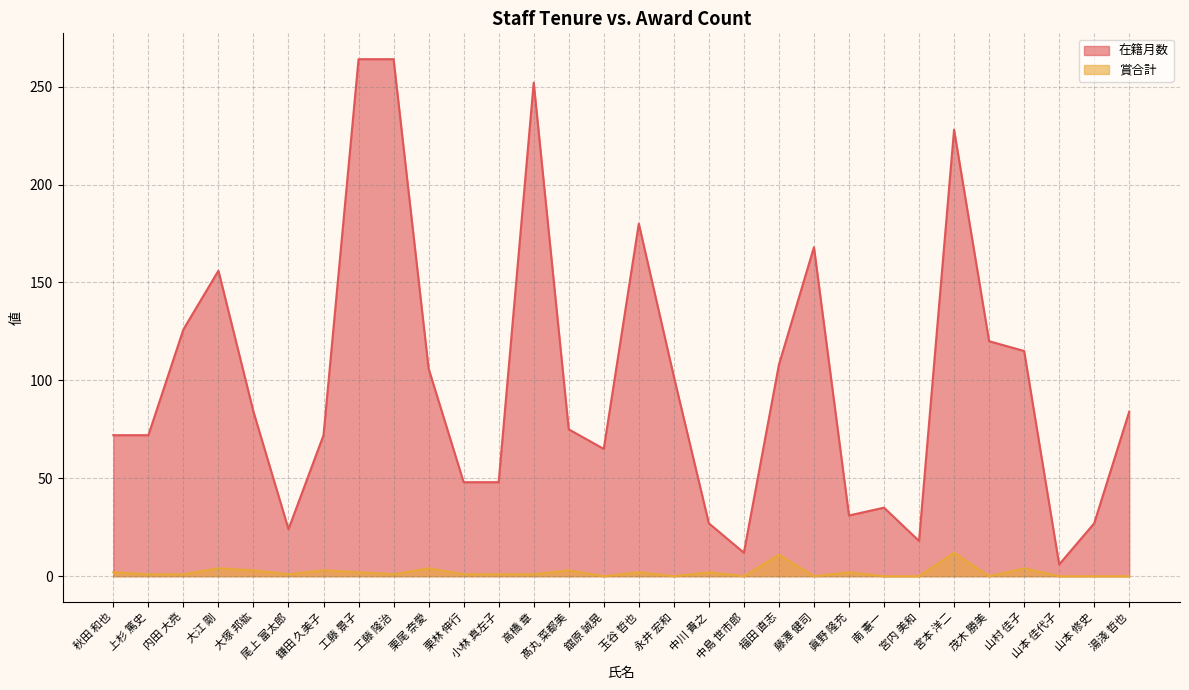

What is the difference between the 賞合計 values at 秋田 和也 and 栗尾 奈愛?

2